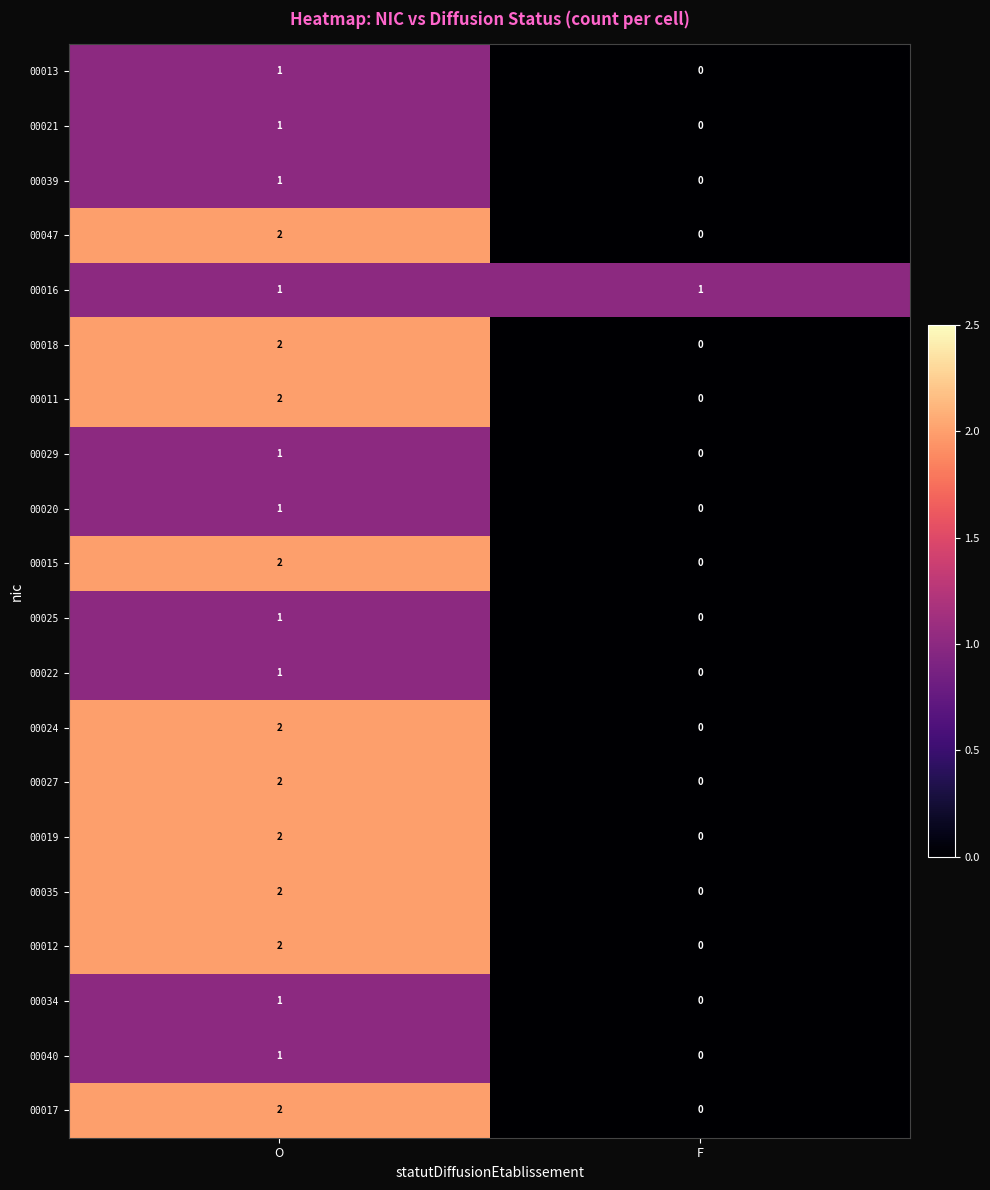

The value of 00022 at O is 0. True or false?

False